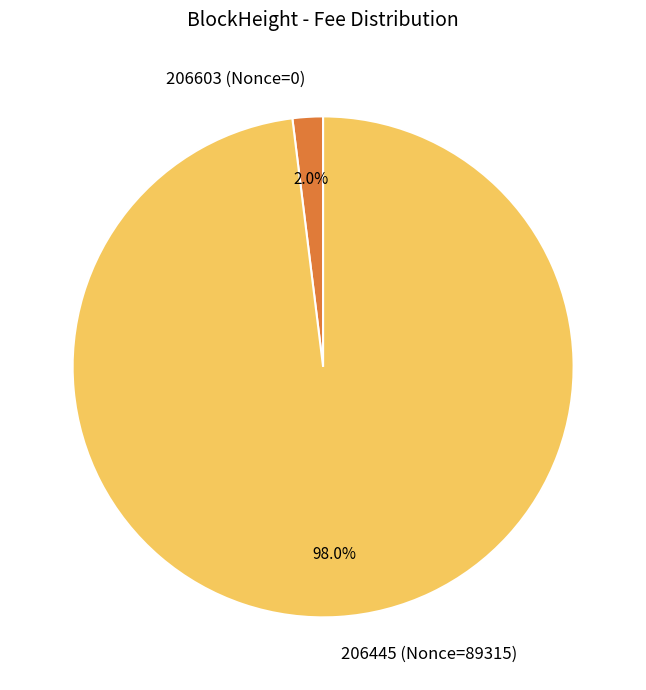

Between 206603 (Nonce=0) and 206445 (Nonce=89315), which is larger?

206445 (Nonce=89315)